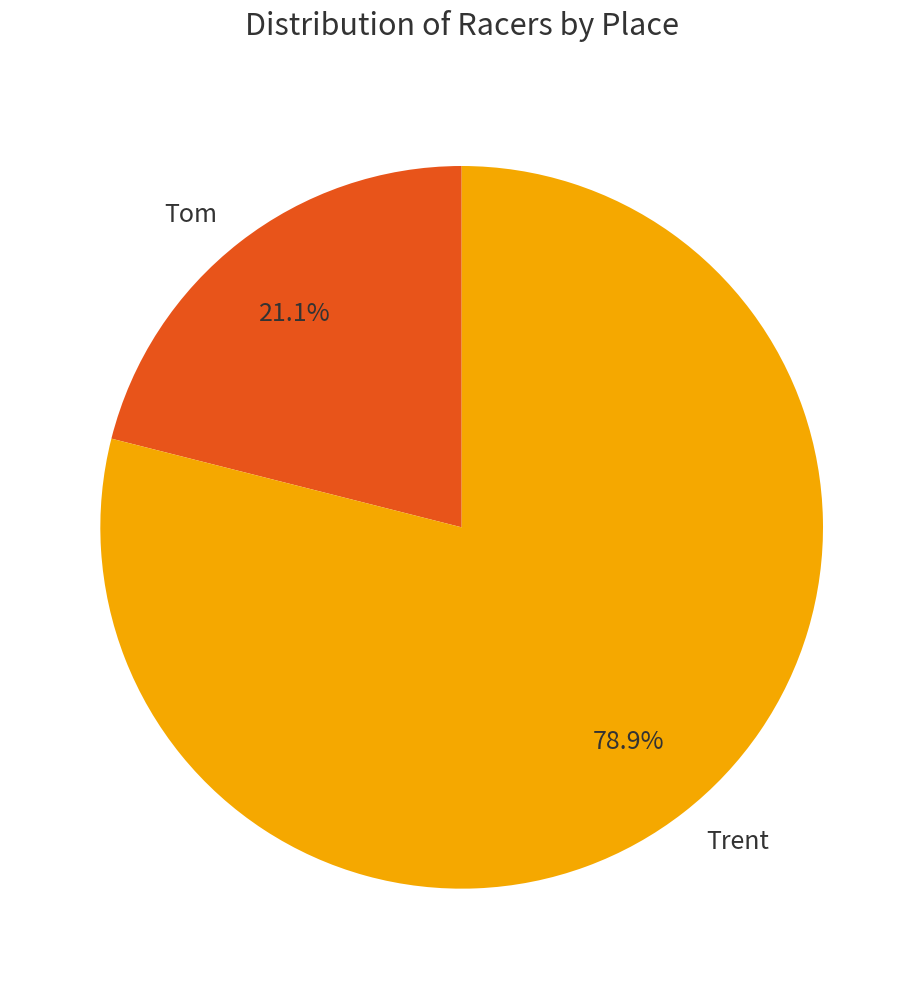

Between Trent and Tom, which is larger?

Trent